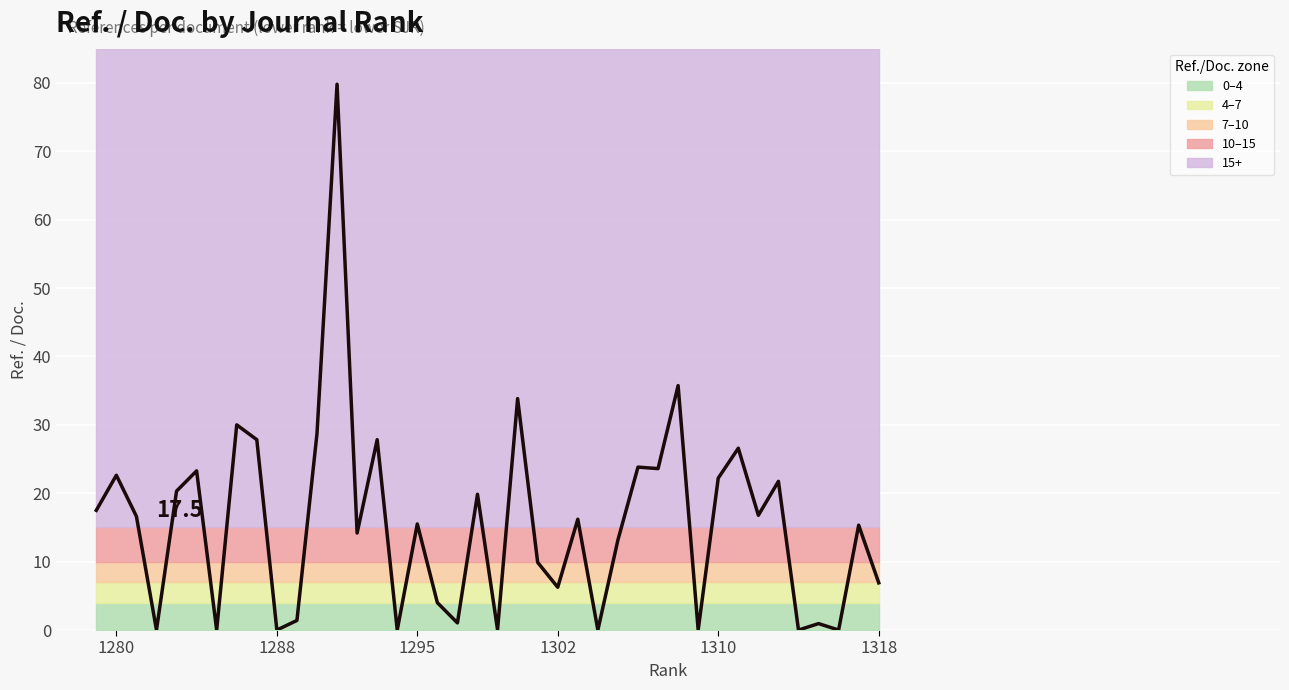

The value at 27 is 116.7. True or false?

False